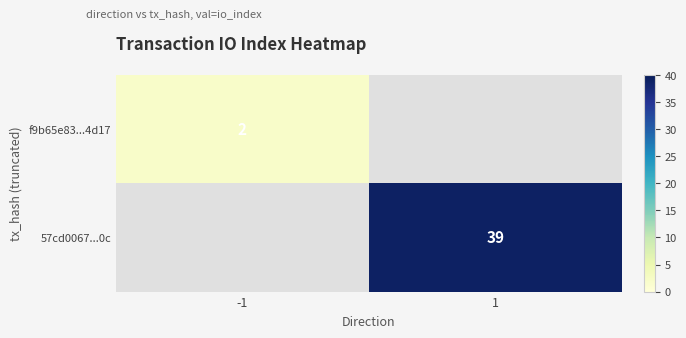

How many series are shown in this chart?

2